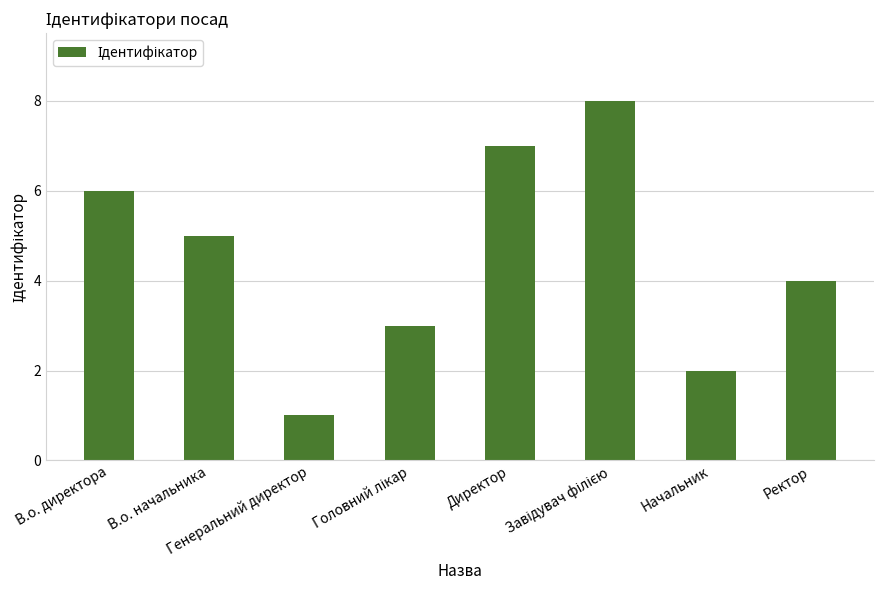

What is the value of the 6th bar from the left?

8